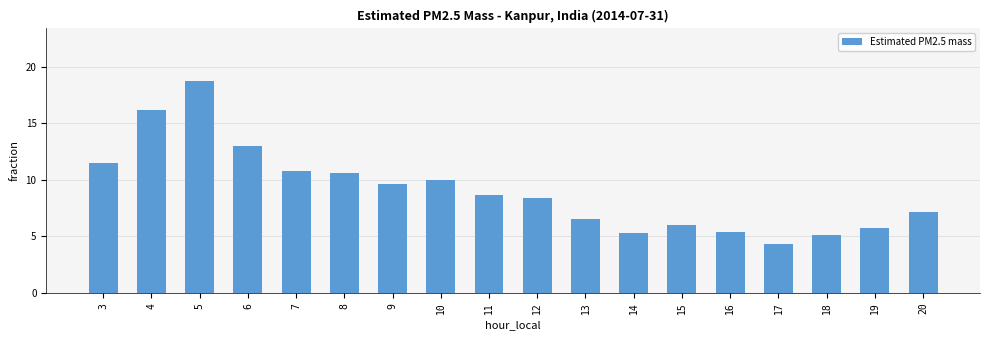

At which label does the data first exceed 8?

3